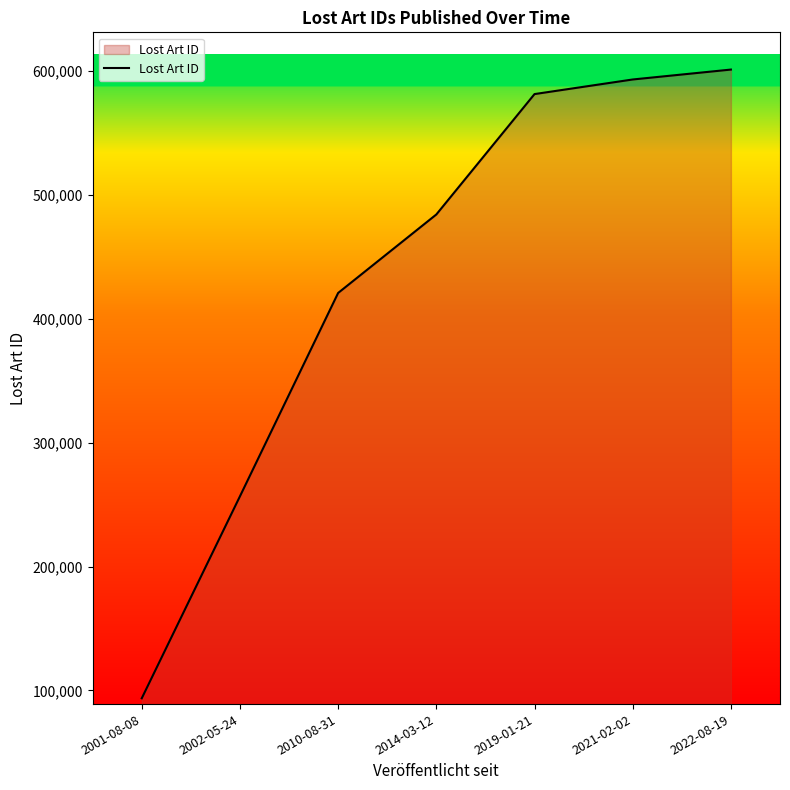

What value does the data have at 2010-08-31?

420973.0